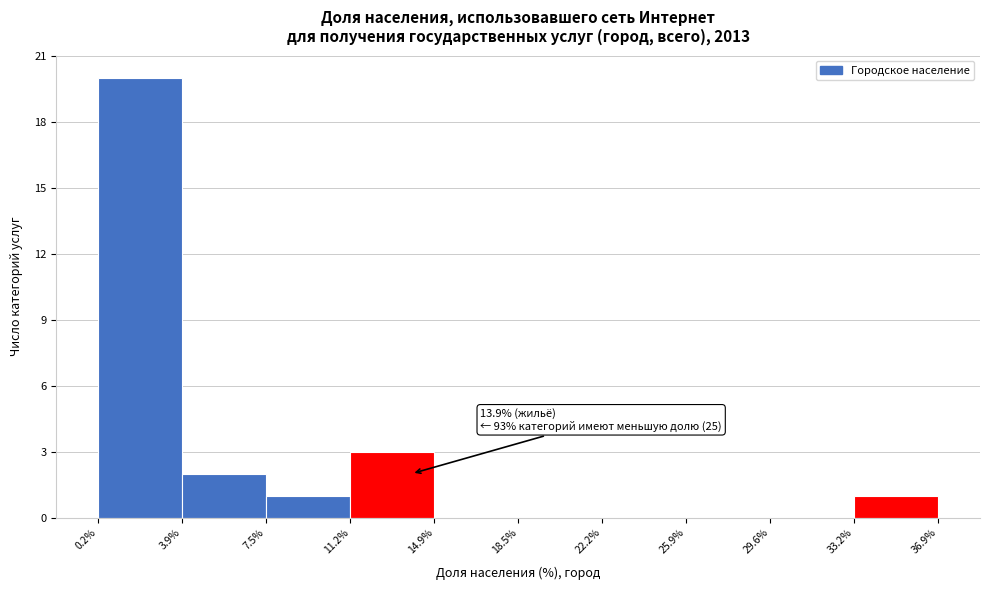

Which range on the x-axis has the tallest bar?

0.2% to 3.9%